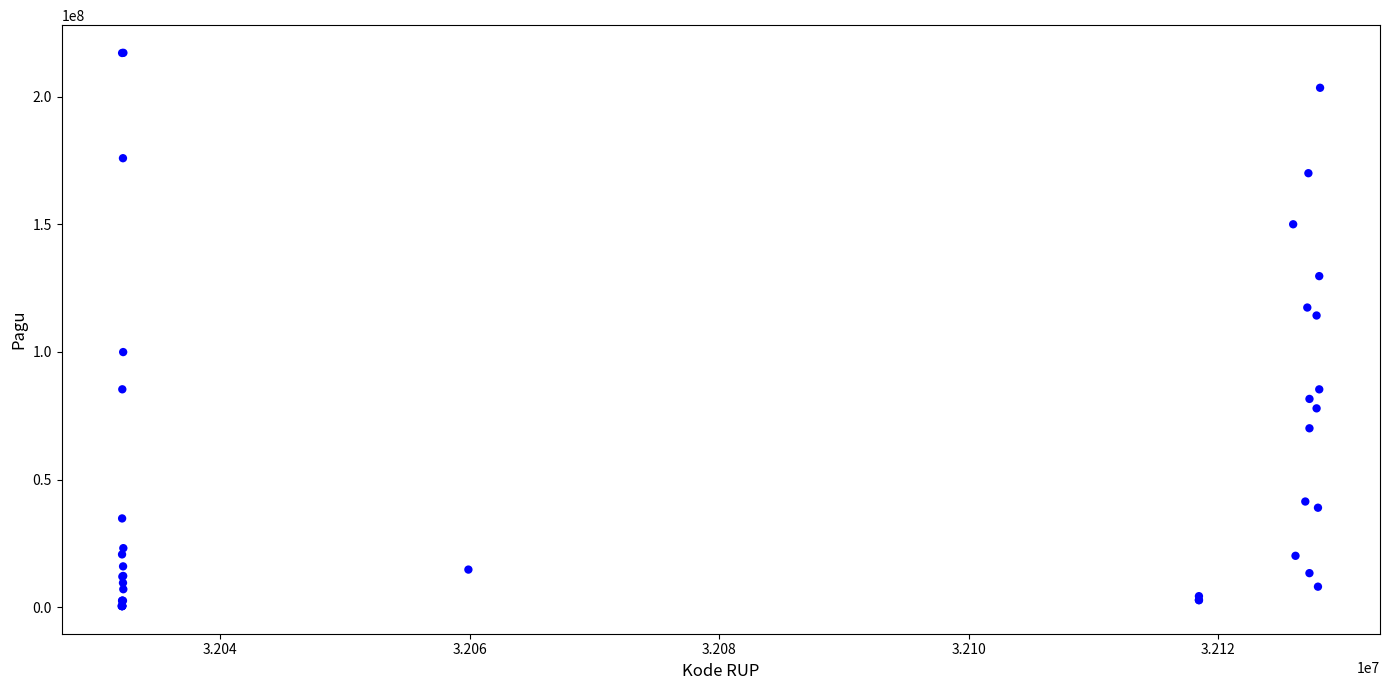

What Y value in the scatter plot is closest to 108830000?

114296000